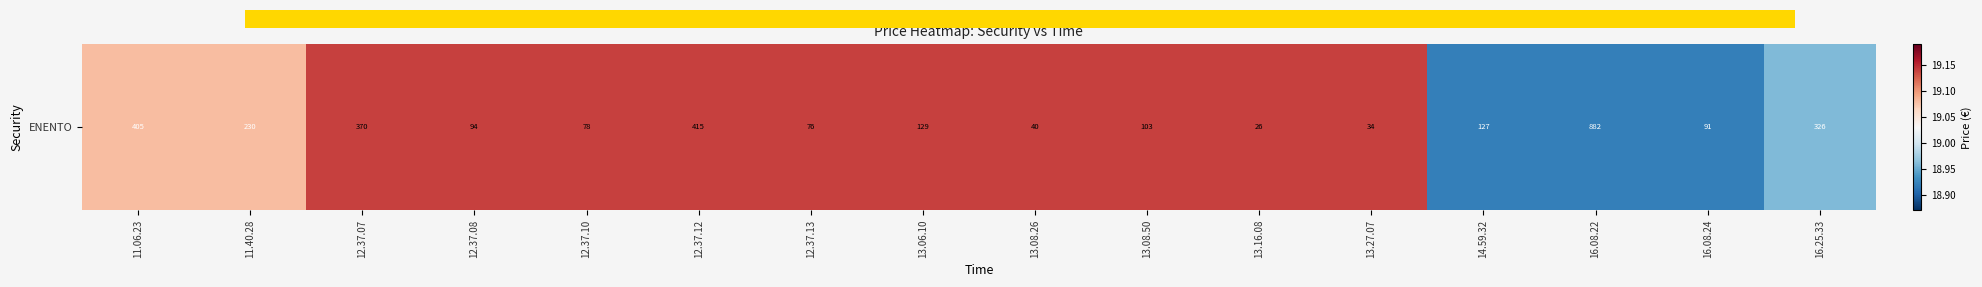

Reading left to right, what are all the values shown in this chart?

11.06.23=19.1	11.40.28=19.1	12.37.07=19.1	12.37.08=19.1	12.37.10=19.1	12.37.12=19.1	12.37.13=19.1	13.06.10=19.1	13.08.26=19.1	13.08.50=19.1	13.16.08=19.1	13.27.07=19.1	14.59.32=18.9	16.08.22=18.9	16.08.24=18.9	16.25.33=19.0